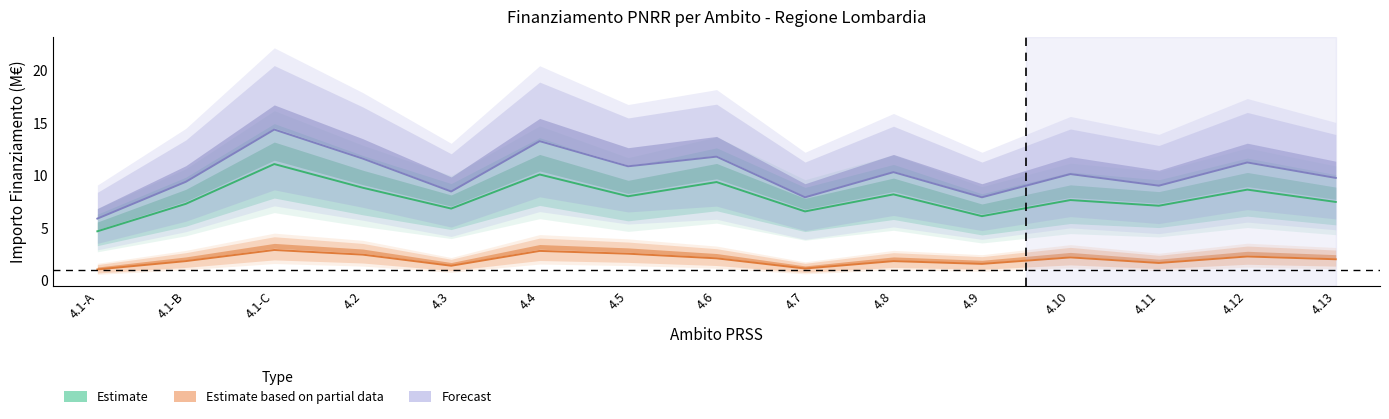

Reading left to right, list all the values displayed in this chart.

Estimate: 4.7	7.3	11.1	8.8	6.8	10.1	8.0	9.4	6.6	8.2	6.1	7.7	7.1	8.6	7.5
Estimate based on partial data: 1.1	1.8	2.9	2.5	1.4	2.8	2.6	2.1	1.1	1.8	1.6	2.2	1.7	2.3	2.0
Forecast: 5.9	9.4	14.4	11.6	8.5	13.2	10.9	11.8	7.9	10.3	7.9	10.1	9.0	11.2	9.8